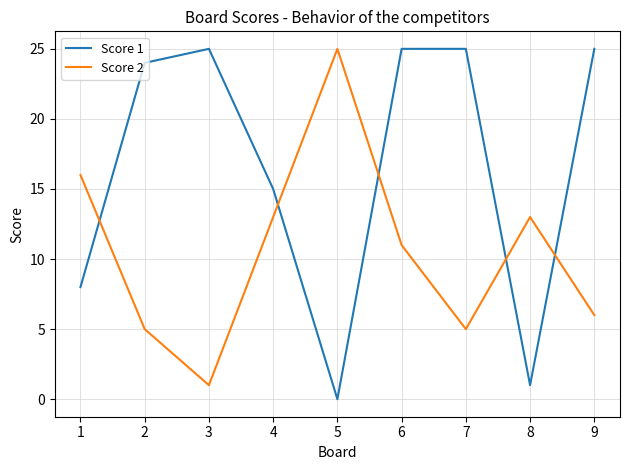

What is the difference between the maximum and minimum values in the Score 2 series?

24